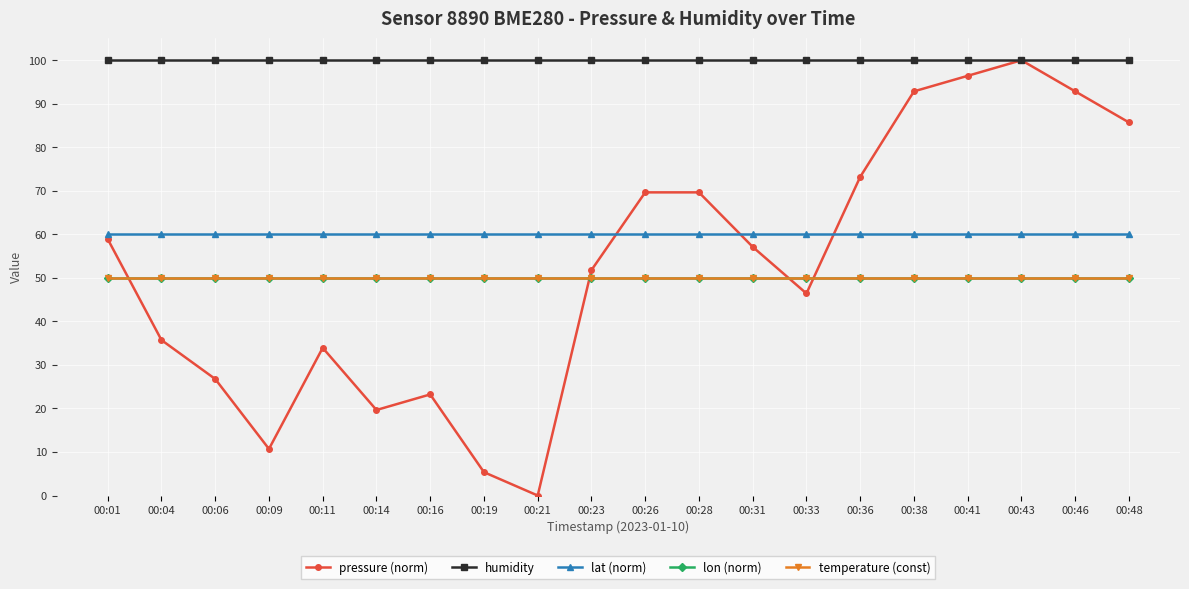

The value of lon (norm) at 00:09 is 23.7. True or false?

False